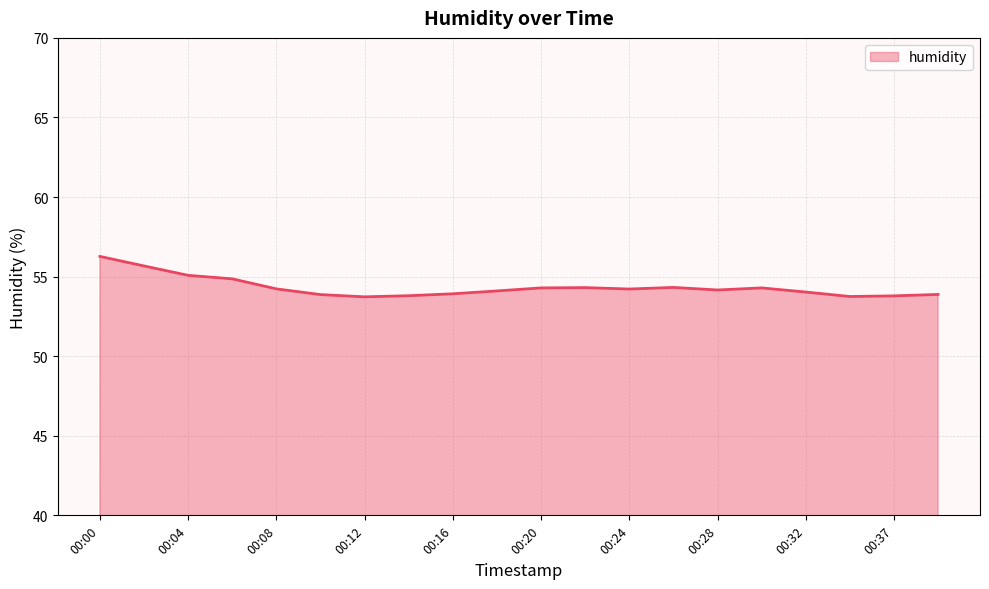

What is the difference between the maximum and minimum values?

2.5